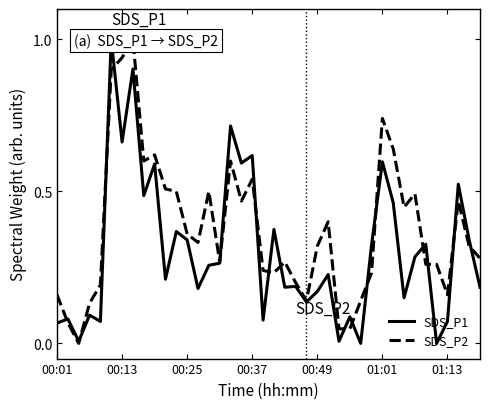

True or false: SDS_P2 and SDS_P1 intersect in this chart.

True